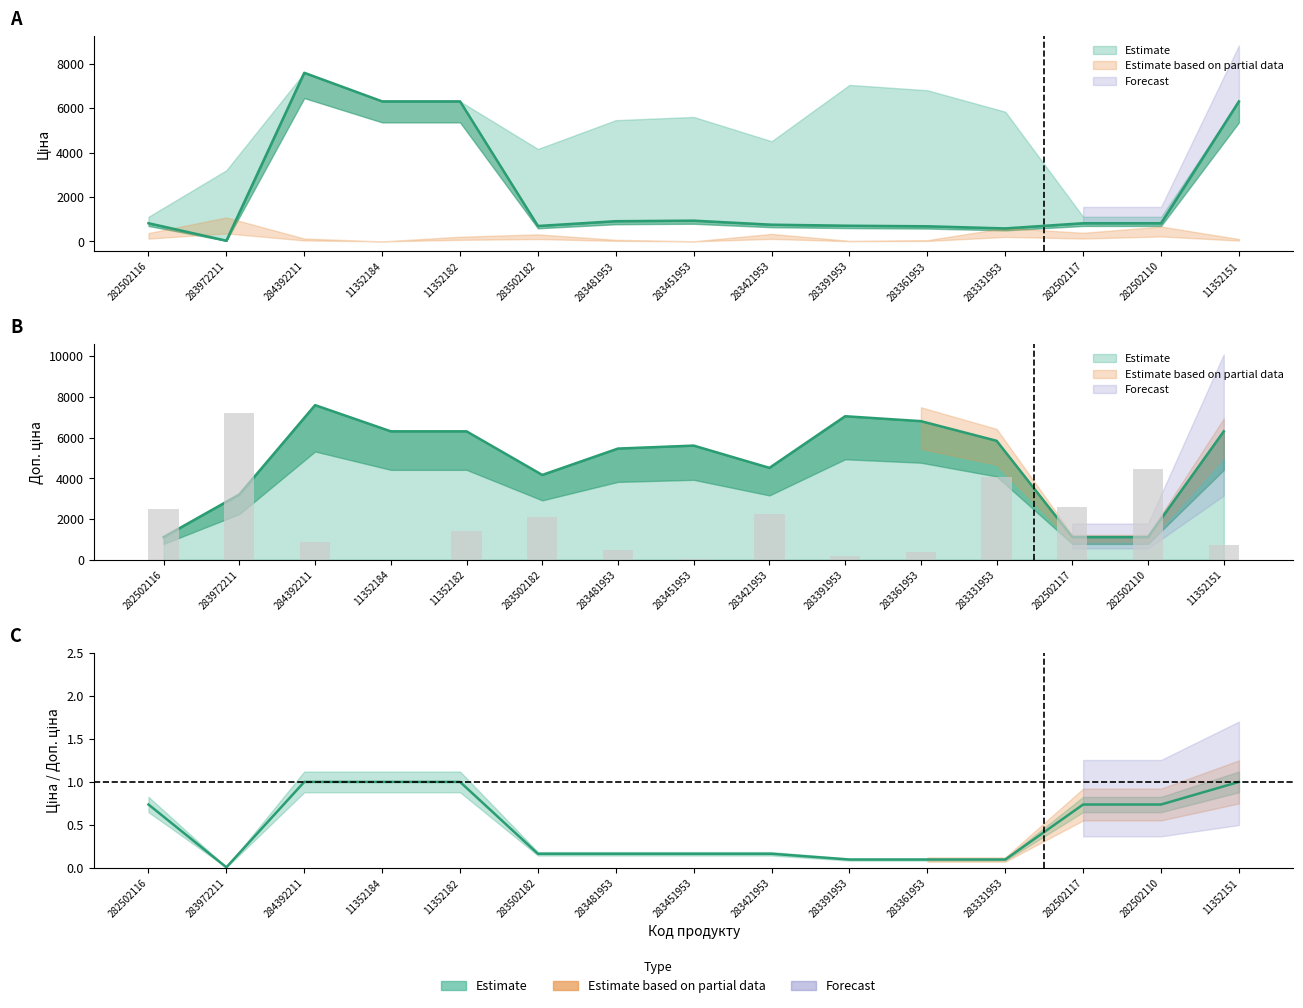

Between 284392211 and 283331953, which series saw the biggest shift?

Ціна